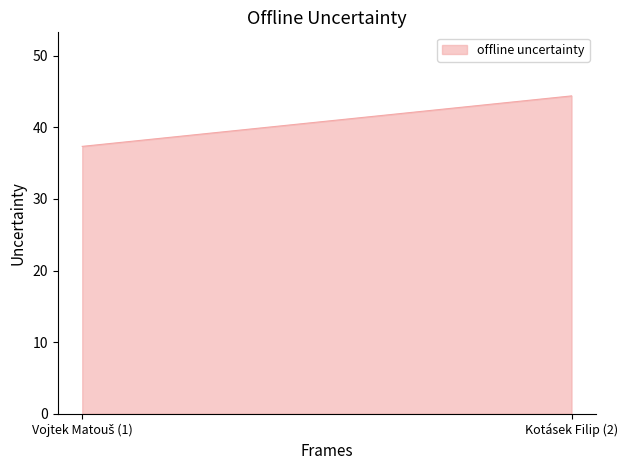

Rank the categories by value from highest to lowest.

Kotásek Filip (2), Vojtek Matouš (1)